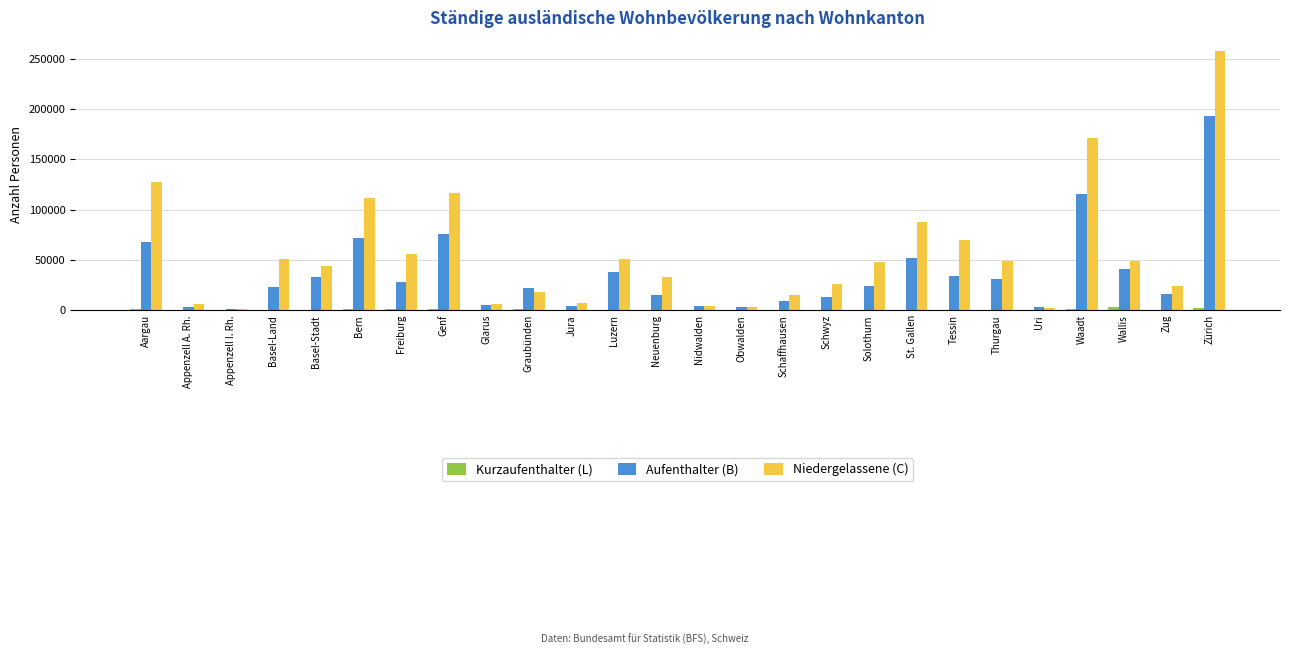

Read the Kurzaufenthalter (L) value at Graubünden, to the nearest 100.

1500